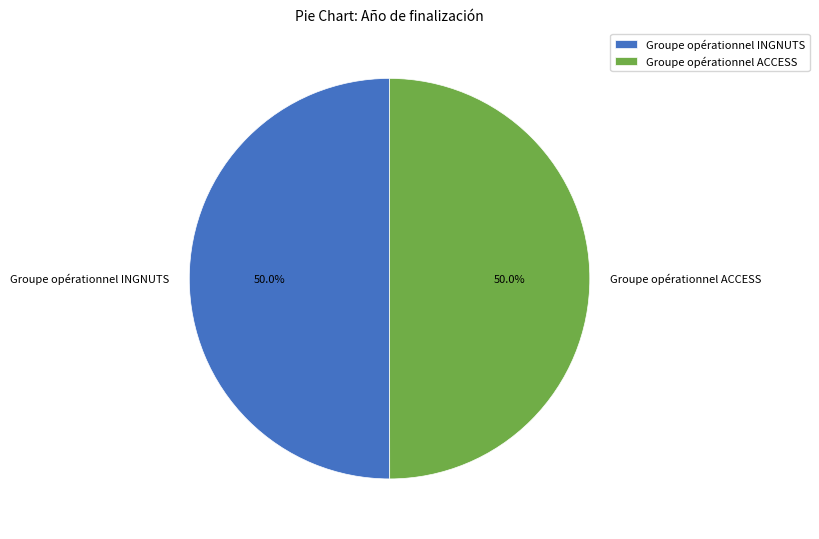

To the nearest percent, what percentage of the pie is Groupe opérationnel ACCESS?

50%